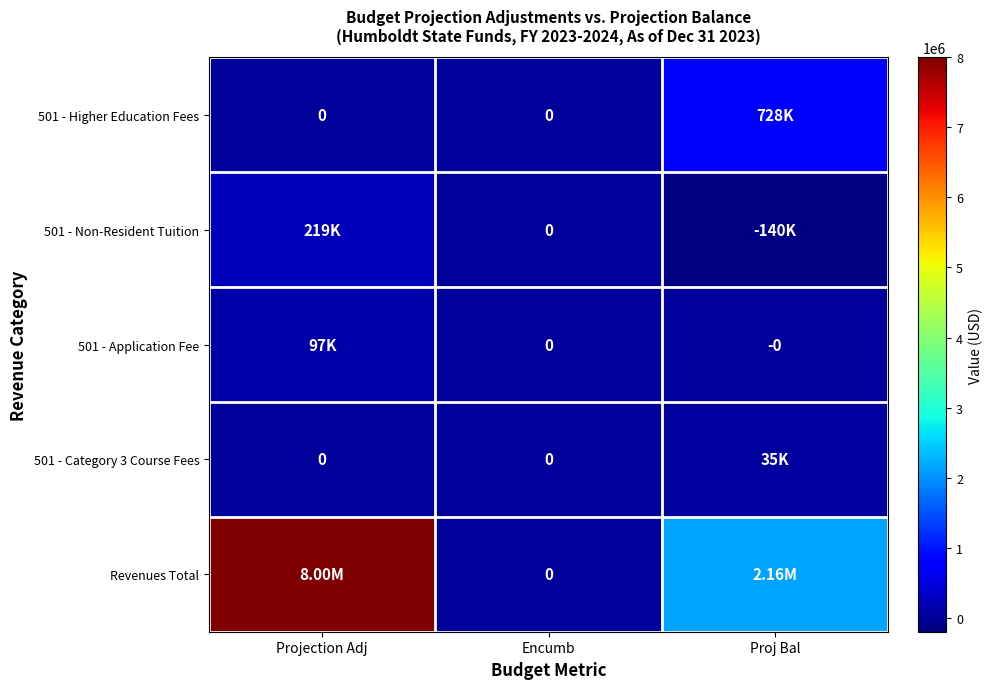

At how many categories does at least one series exceed 2303257?

1